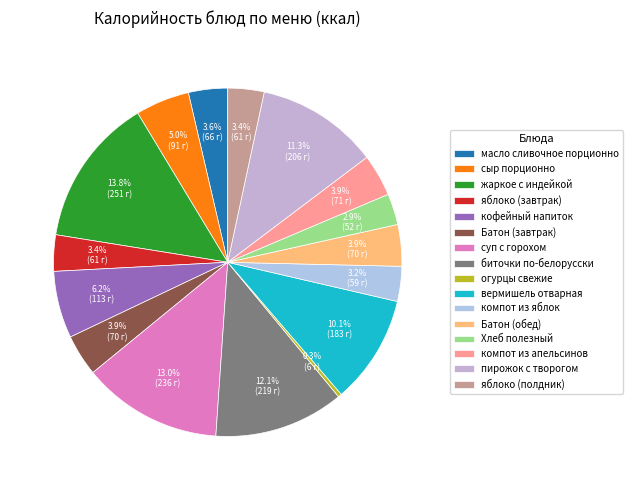

Which has a higher value, суп с горохом or жаркое с индейкой?

жаркое с индейкой